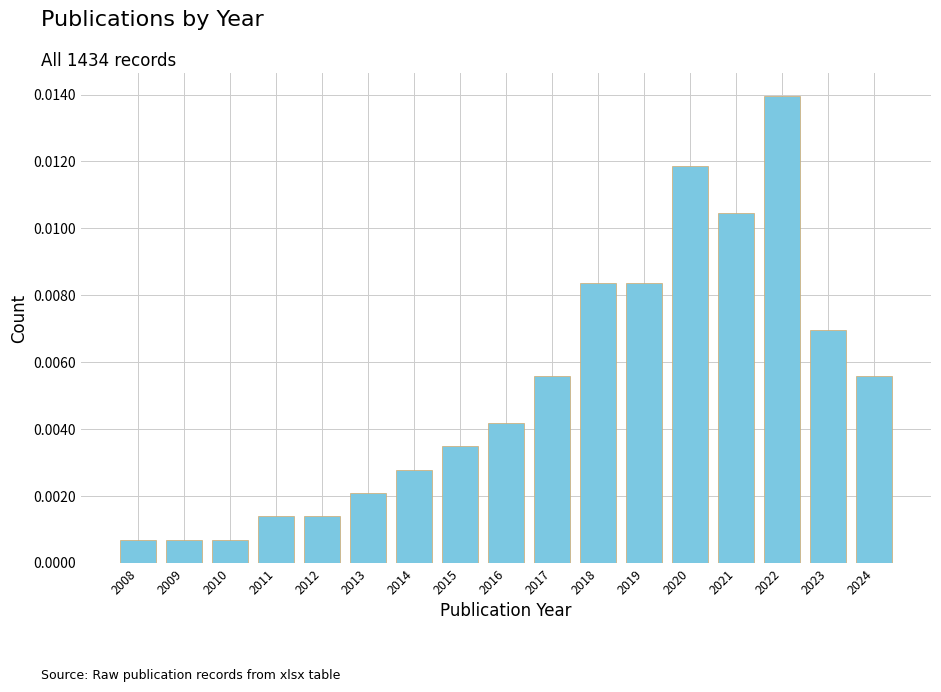

Which has a higher value, 2008 or 2016?

2016